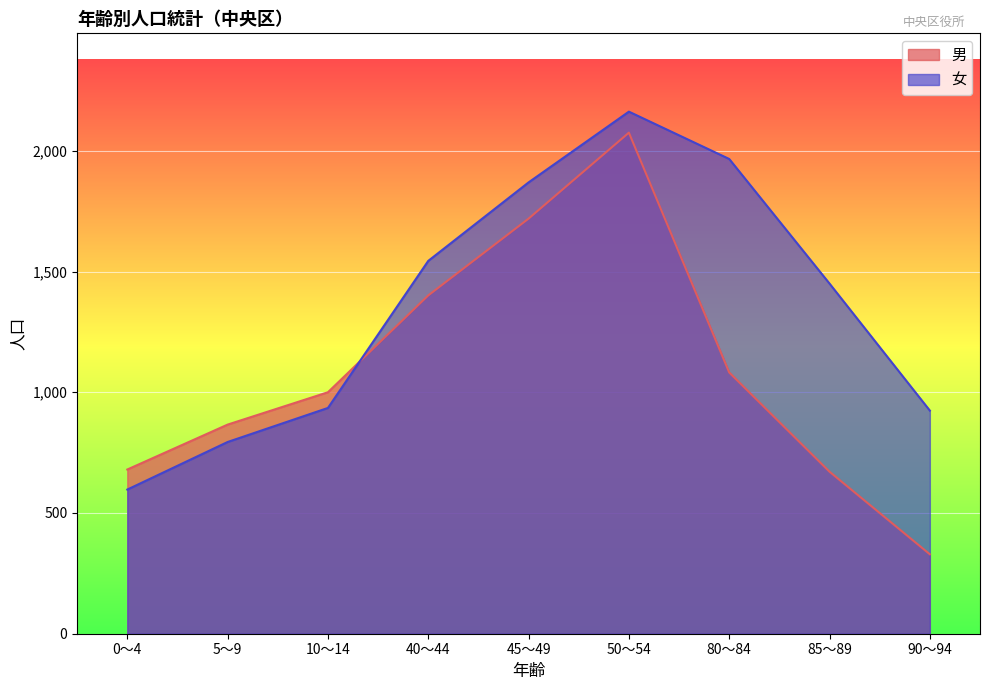

Rank the categories by 女 value from lowest to highest.

0～4, 5～9, 90～94, 10～14, 85～89, 40～44, 45～49, 80～84, 50～54